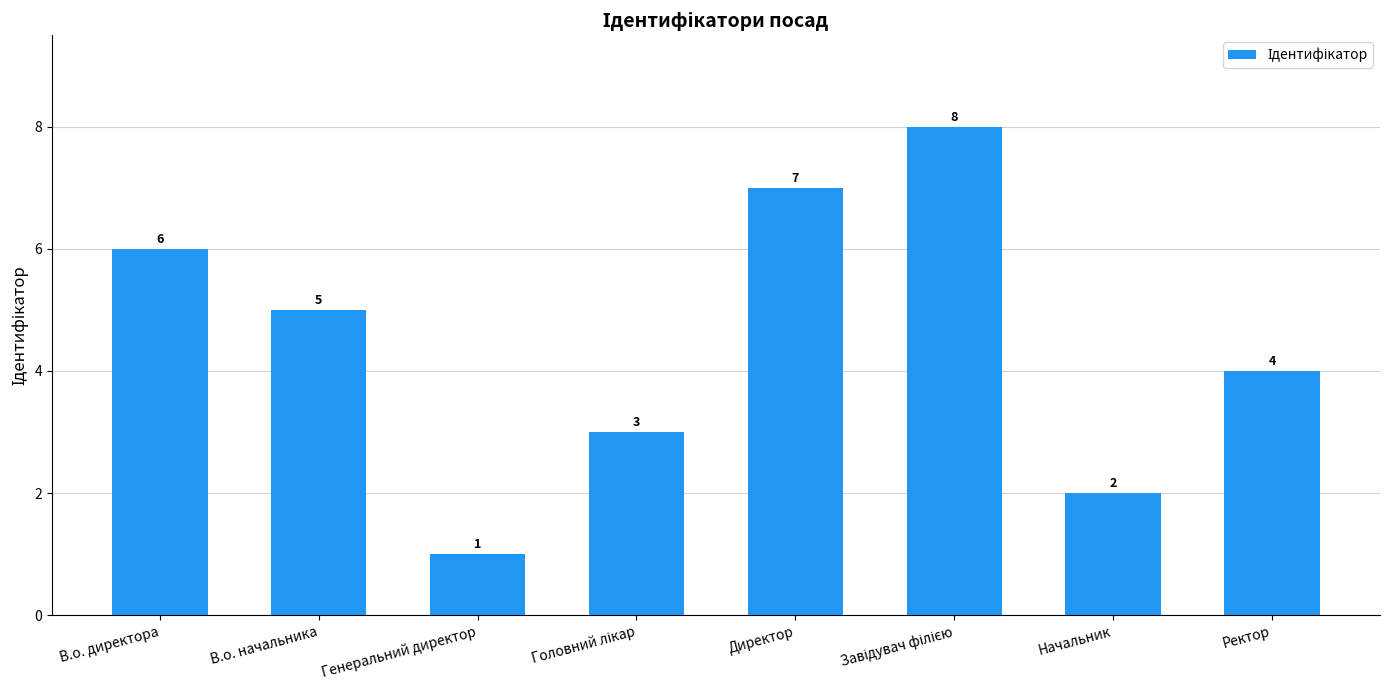

At which category does the chart reach its minimum across all series?

Генеральний директор